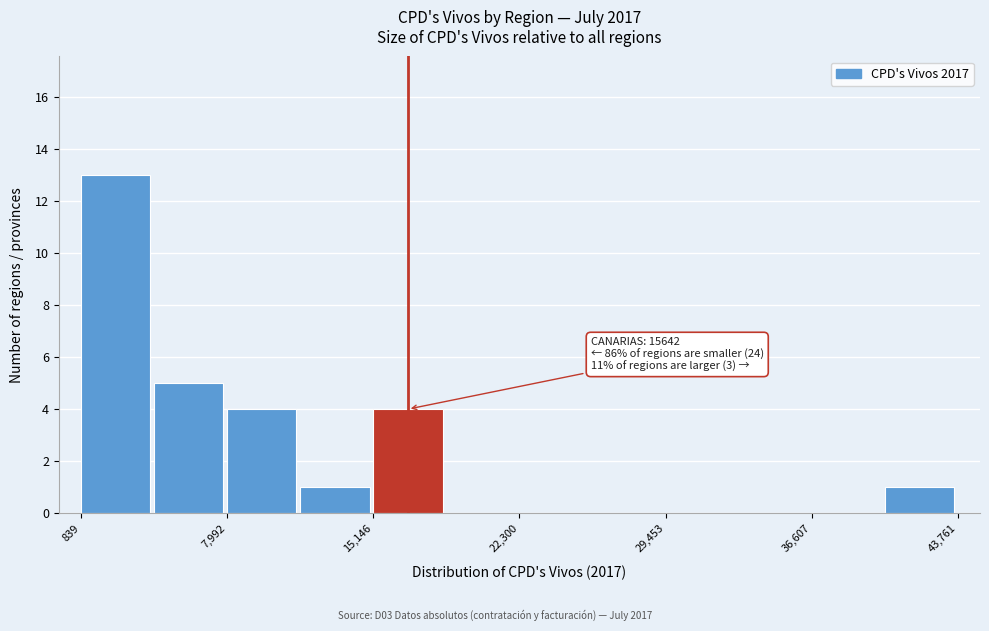

Read against the x-axis, roughly where is the centre of the tallest bar?

3000